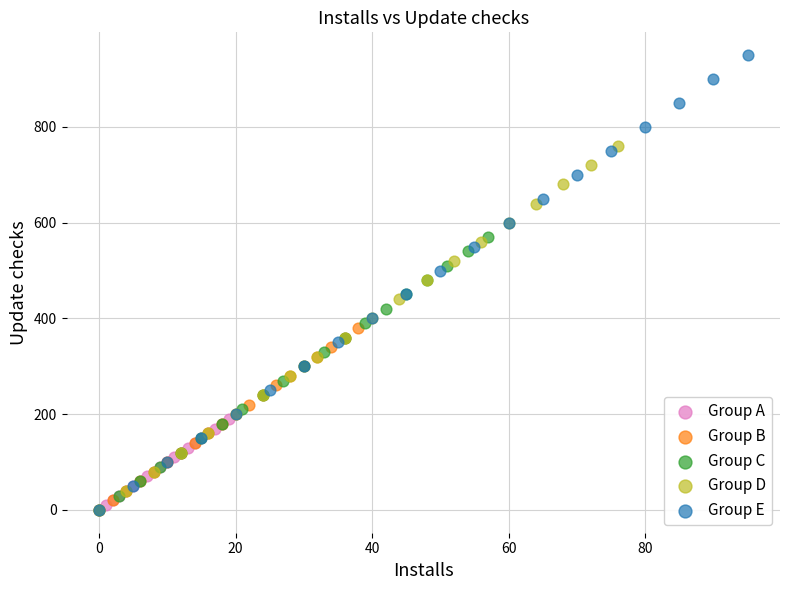

Which series reaches the maximum Y coordinate?

Group E